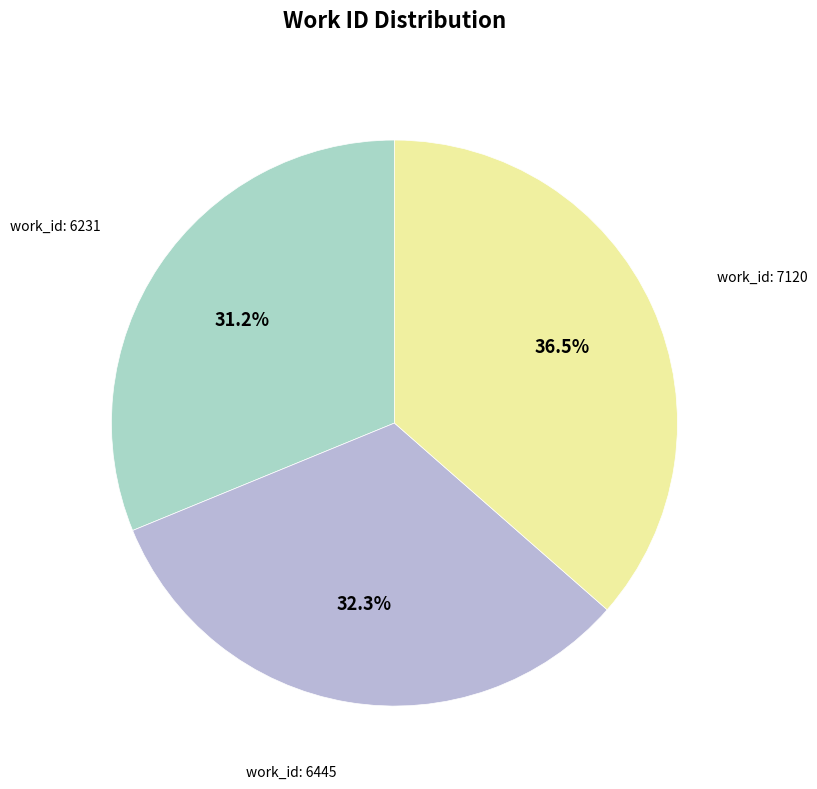

Combined, do work_id: 6445 and work_id: 6231 account for over 50%?

Yes